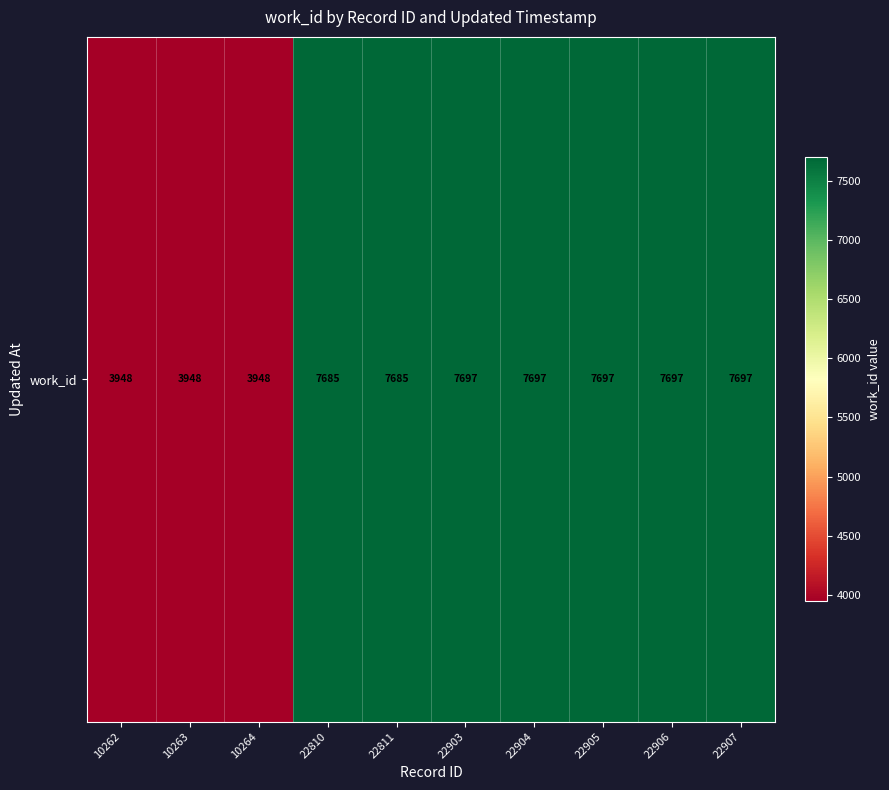

List the labels in order of value, largest first.

22903, 22904, 22905, 22906, 22907, 22810, 22811, 10262, 10263, 10264